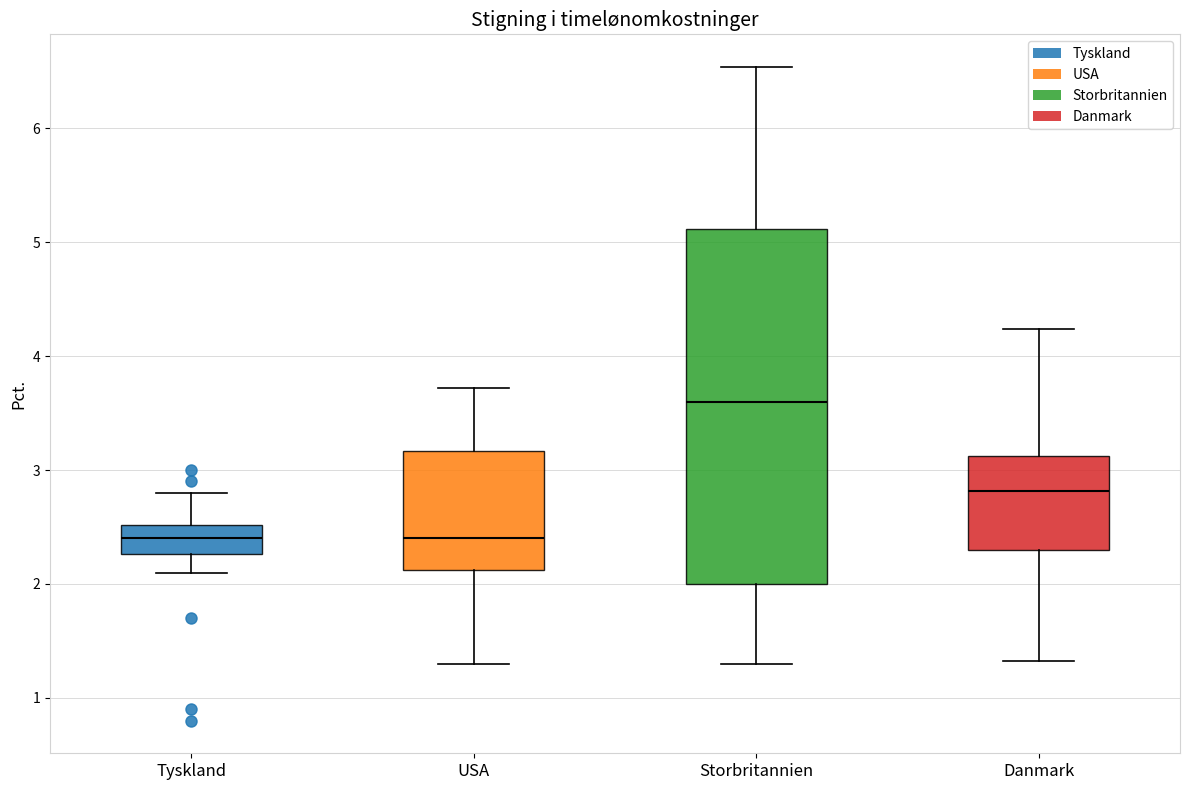

Where is the upper edge of the box for USA on the y-axis? The values are not printed on the chart, so give them approximately, as read against the axis.

3.2